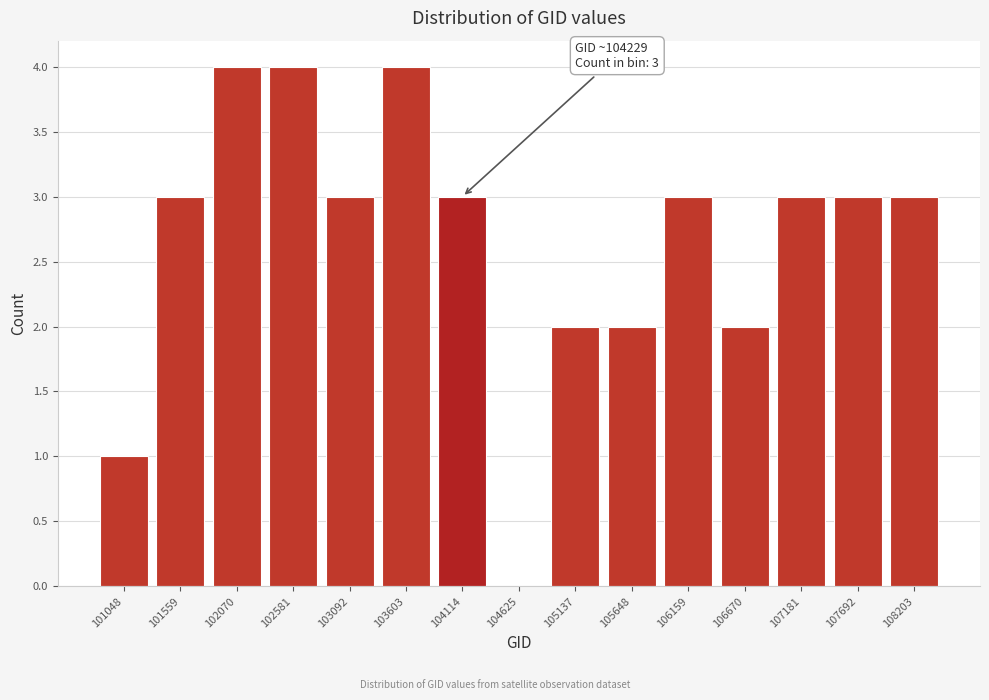

Reading left to right, transcribe all the data shown in this chart.

101048=1	101559=3	102070=4	102581=4	103092=3	103603=4	104114=3	104625=0	105137=2	105648=2	106159=3	106670=2	107181=3	107692=3	108203=3